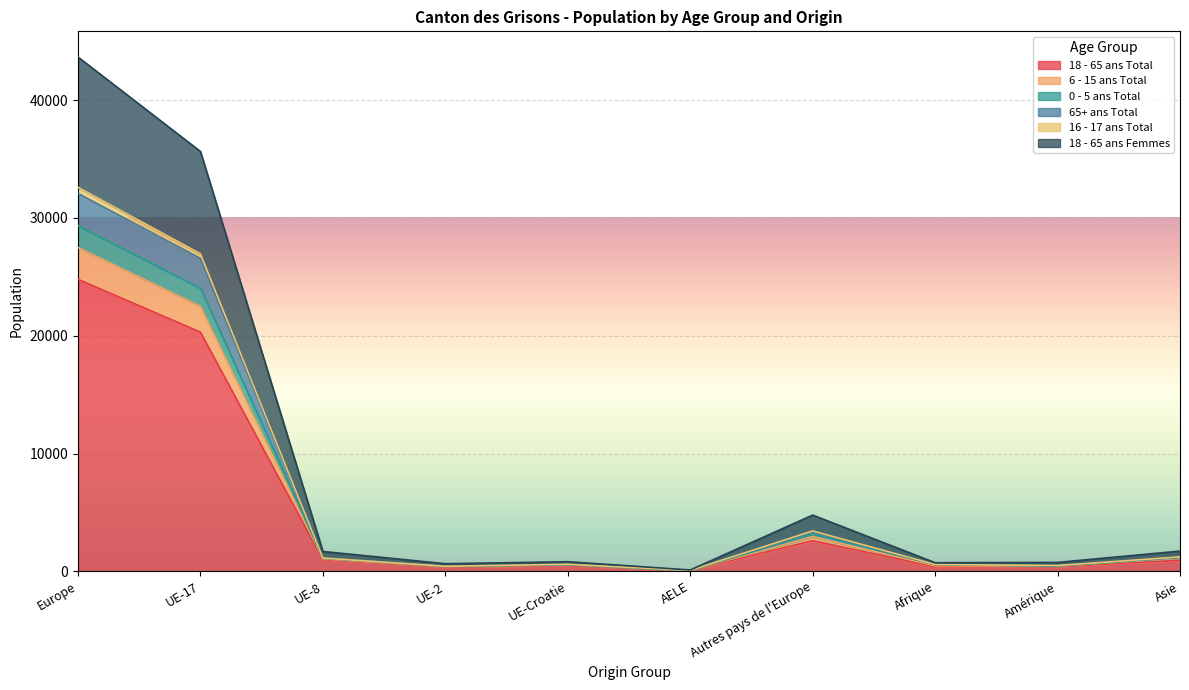

How many interior local peaks does the 0 - 5 ans Total series have?

2